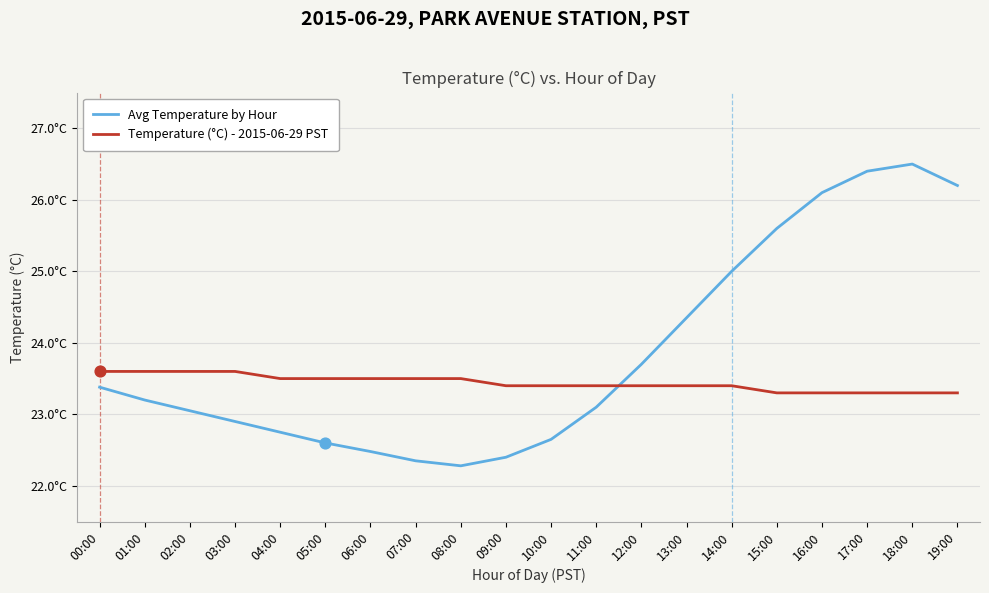

What is the total value across all series at 19:00?

49.5